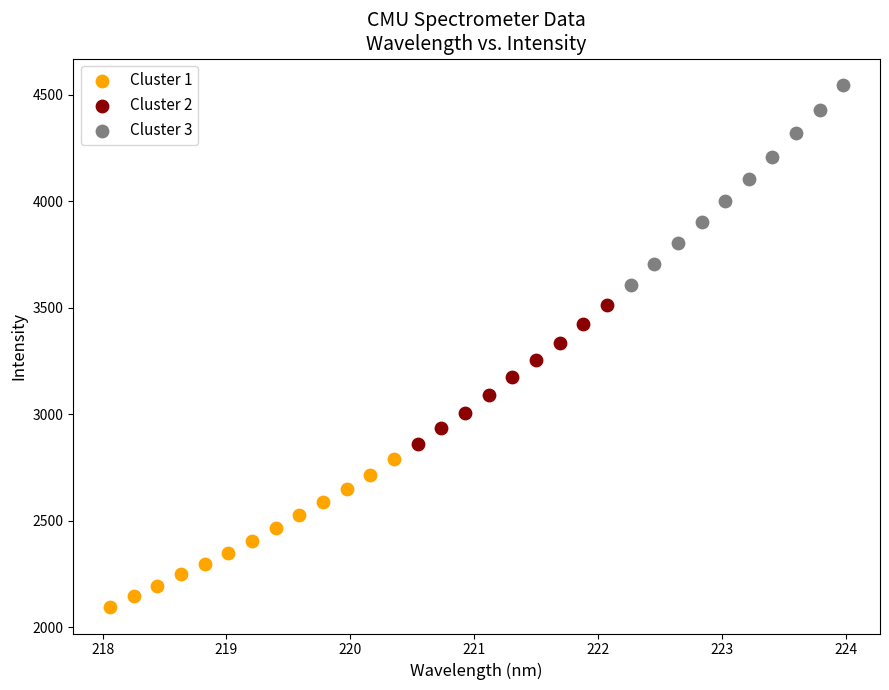

Which series contains the highest Y value?

Cluster 3